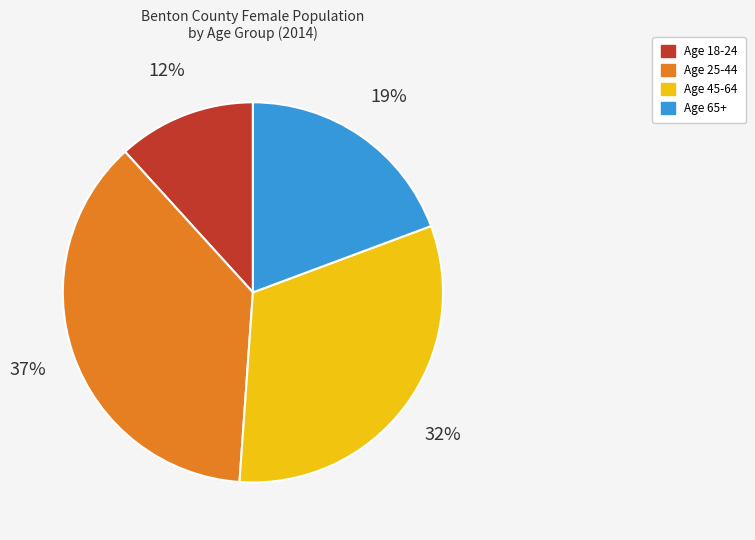

Rank the categories by value from highest to lowest.

Age 25-44, Age 45-64, Age 65+, Age 18-24